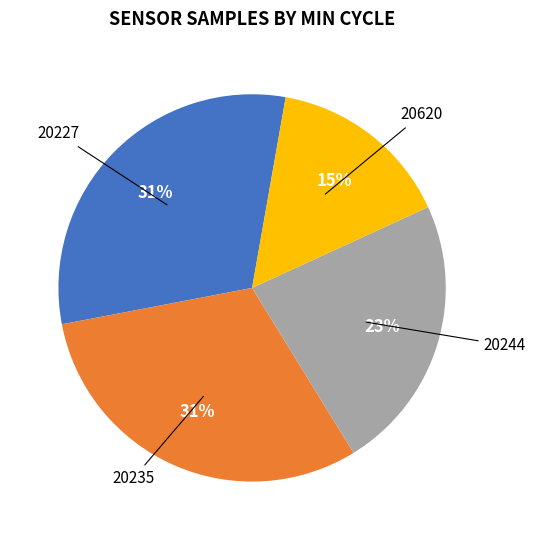

To the nearest percent, what is the average slice percentage?

25%